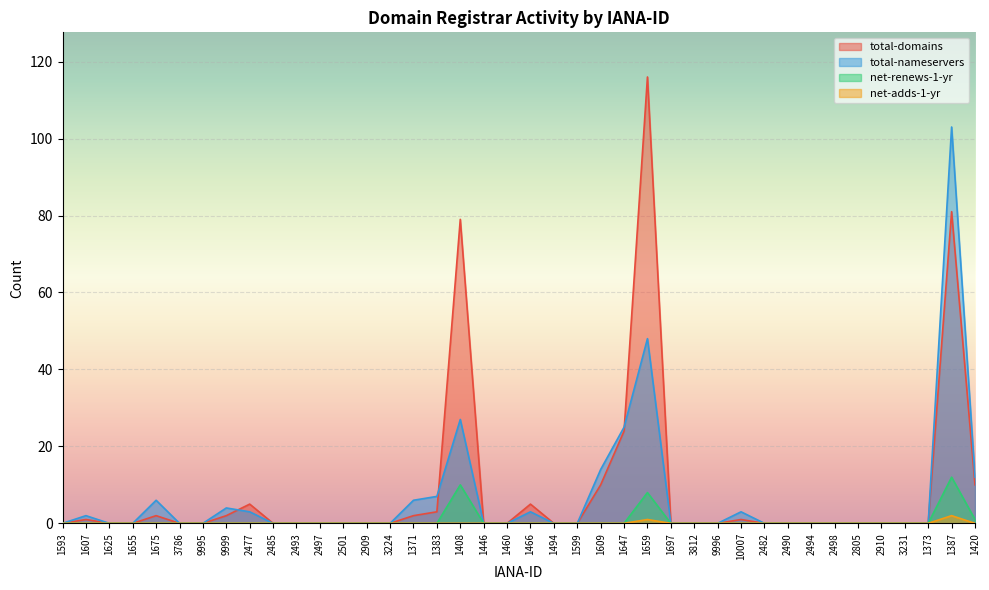

List the labels in order of total-nameservers value, smallest first.

1593, 1625, 1655, 3786, 9995, 2485, 2493, 2497, 2501, 2909, 3224, 1446, 1460, 1494, 1599, 1697, 3812, 9996, 2482, 2490, 2494, 2498, 2805, 2910, 3231, 1373, 1607, 2477, 1466, 10007, 9999, 1675, 1371, 1383, 1420, 1609, 1647, 1408, 1659, 1387